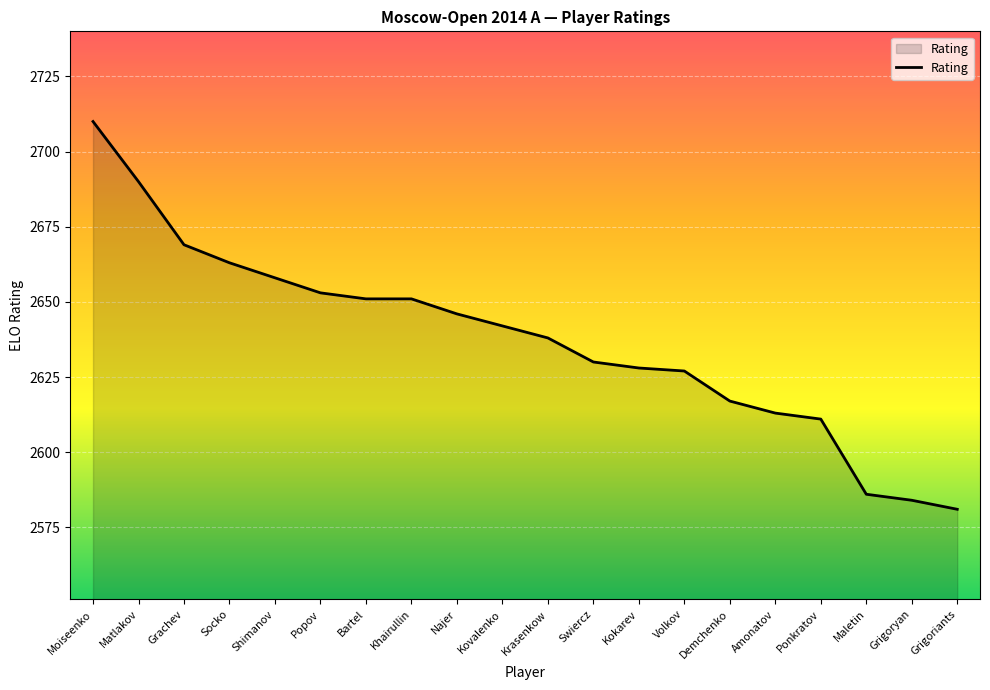

What is the maximum value shown in the chart?

2710